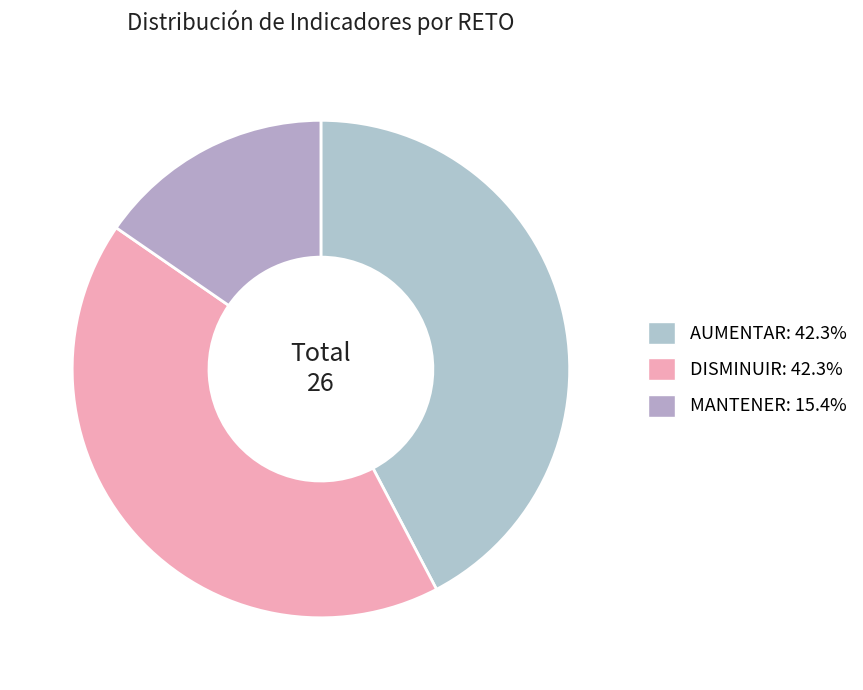

How many slices are in this pie chart?

3